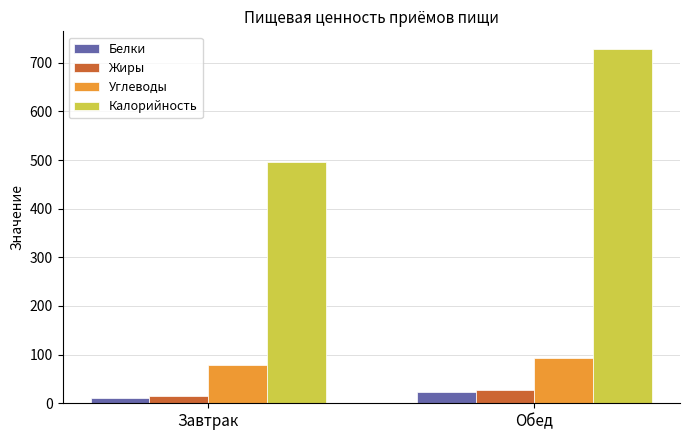

How many values in the Белки series exceed 22?

1